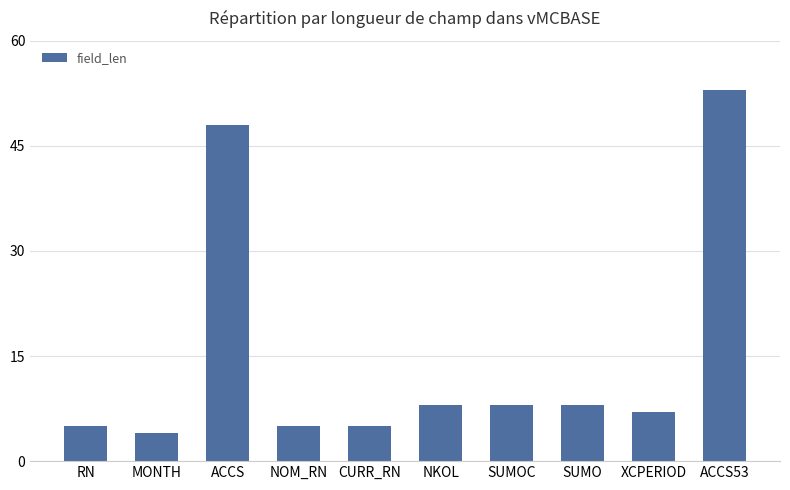

What is the minimum value shown in the chart?

4